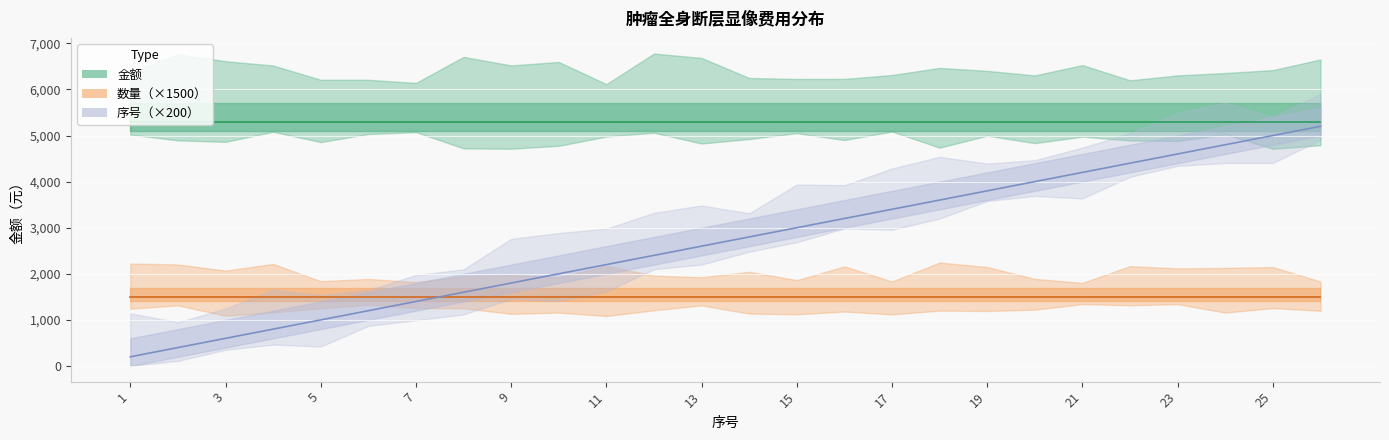

Is this an area chart (filled region under the line)?

No